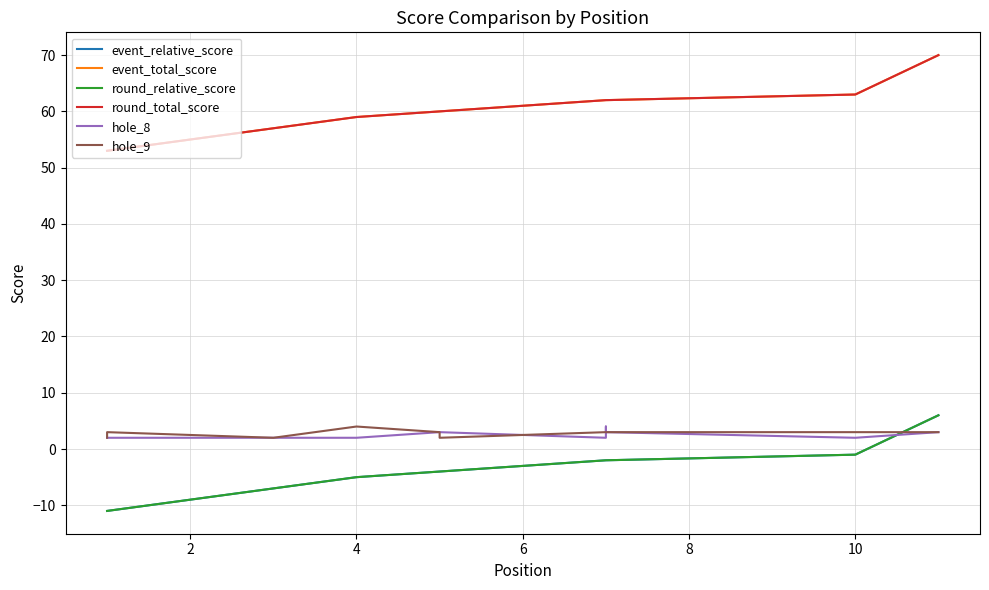

Reading right to left, what are all the values shown in this chart?

event_relative_score: 6	-1	-2	-2	-2	-4	-4	-5	-7	-11	-11
event_total_score: 70	63	62	62	62	60	60	59	57	53	53
round_relative_score: 6	-1	-2	-2	-2	-4	-4	-5	-7	-11	-11
round_total_score: 70	63	62	62	62	60	60	59	57	53	53
hole_8: 3	2	3	4	2	3	3	2	2	2	2
hole_9: 3	3	3	3	3	2	3	4	2	3	2